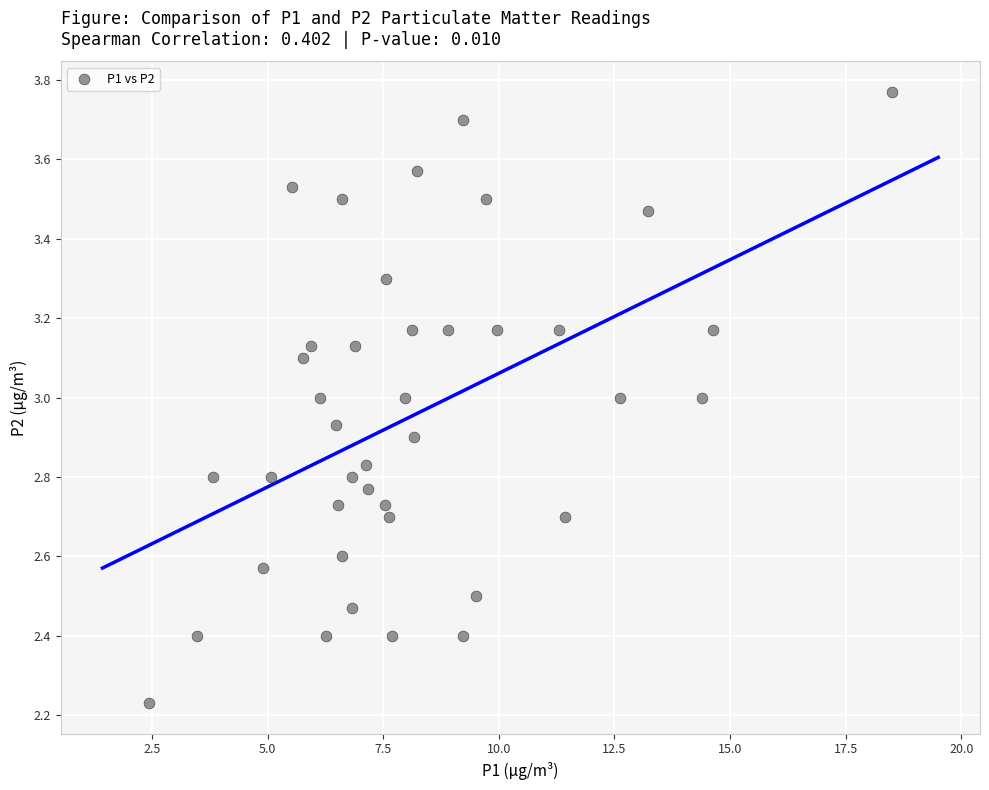

What is the range of Y values (max minus min)?

1.5